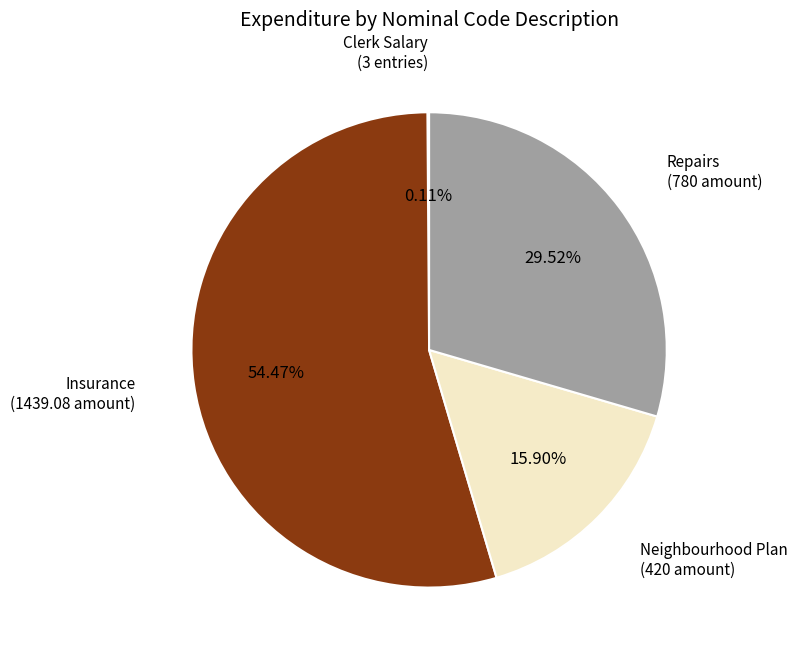

To the nearest percent, what is the average slice percentage?

25%